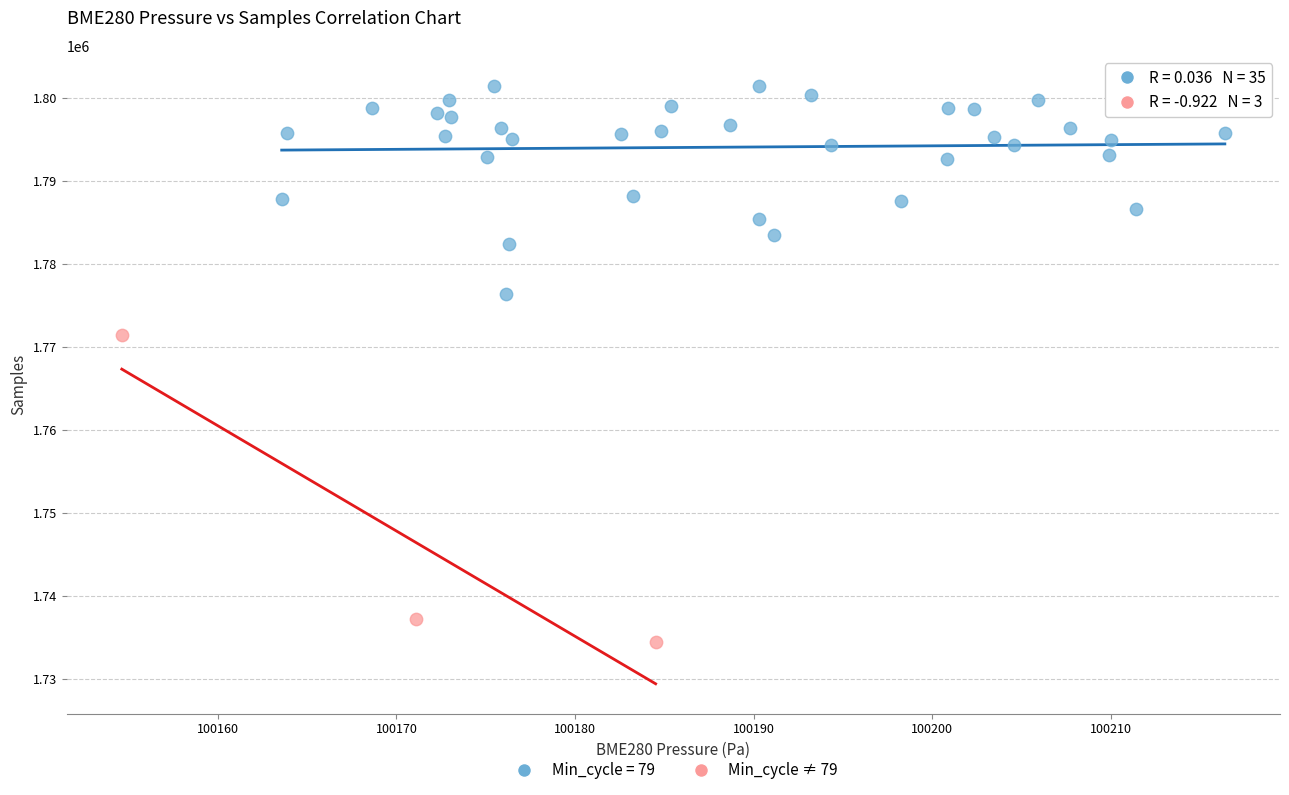

Which series reaches the minimum Y coordinate?

Min_cycle ≠ 79